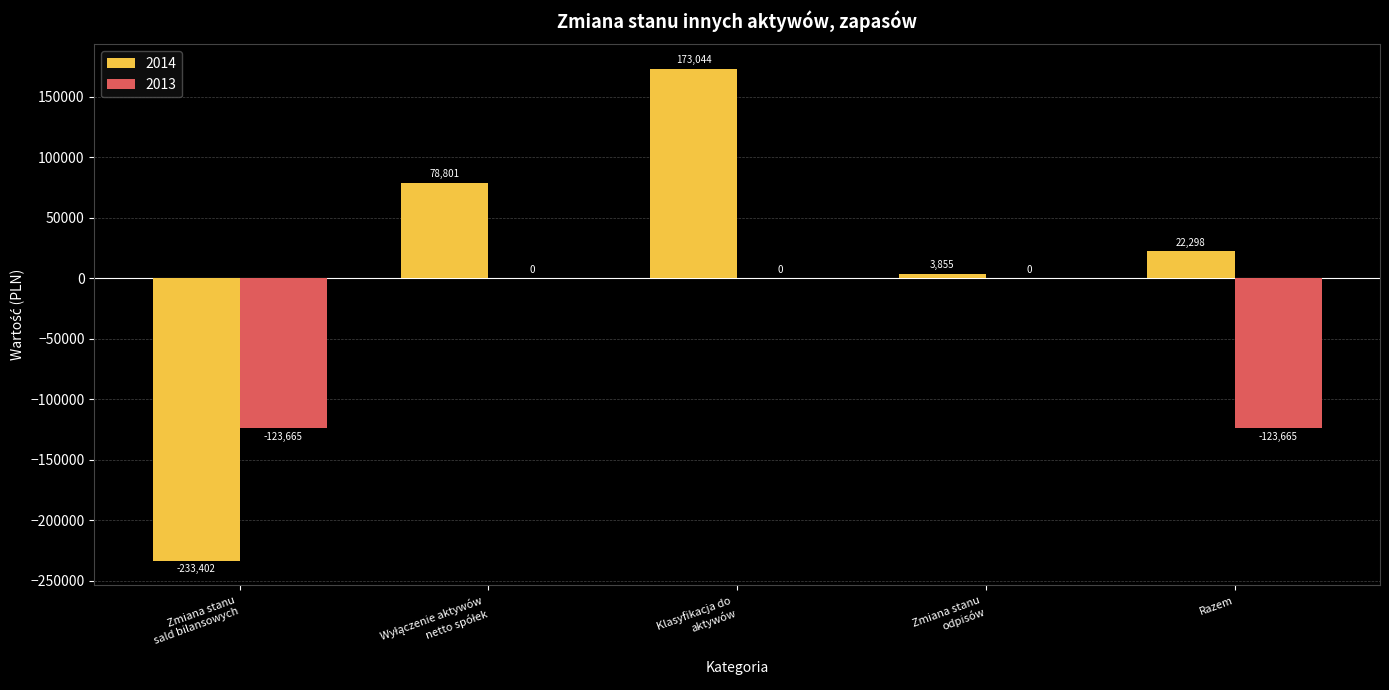

The value of 2013 at Razem is -123665. True or false?

True